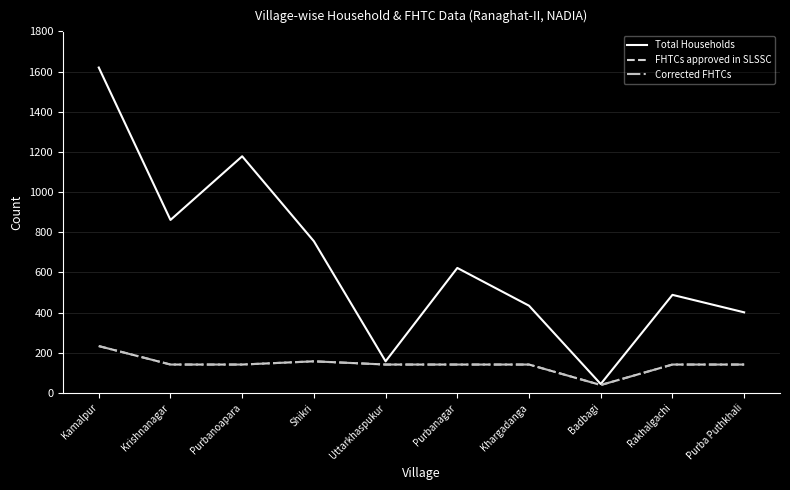

What are all the series names shown in the legend?

Total Households, FHTCs approved in SLSSC, Corrected FHTCs